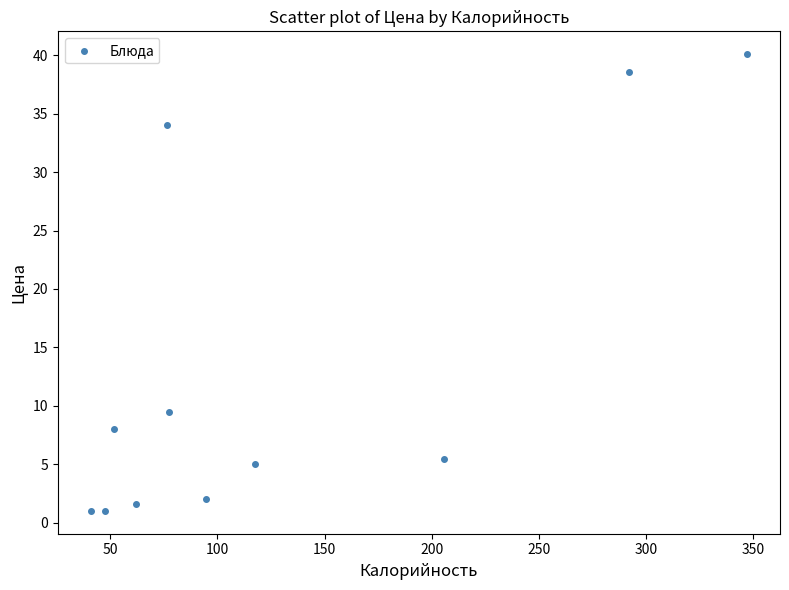

What Y value in the scatter plot is closest to 20?

9.5